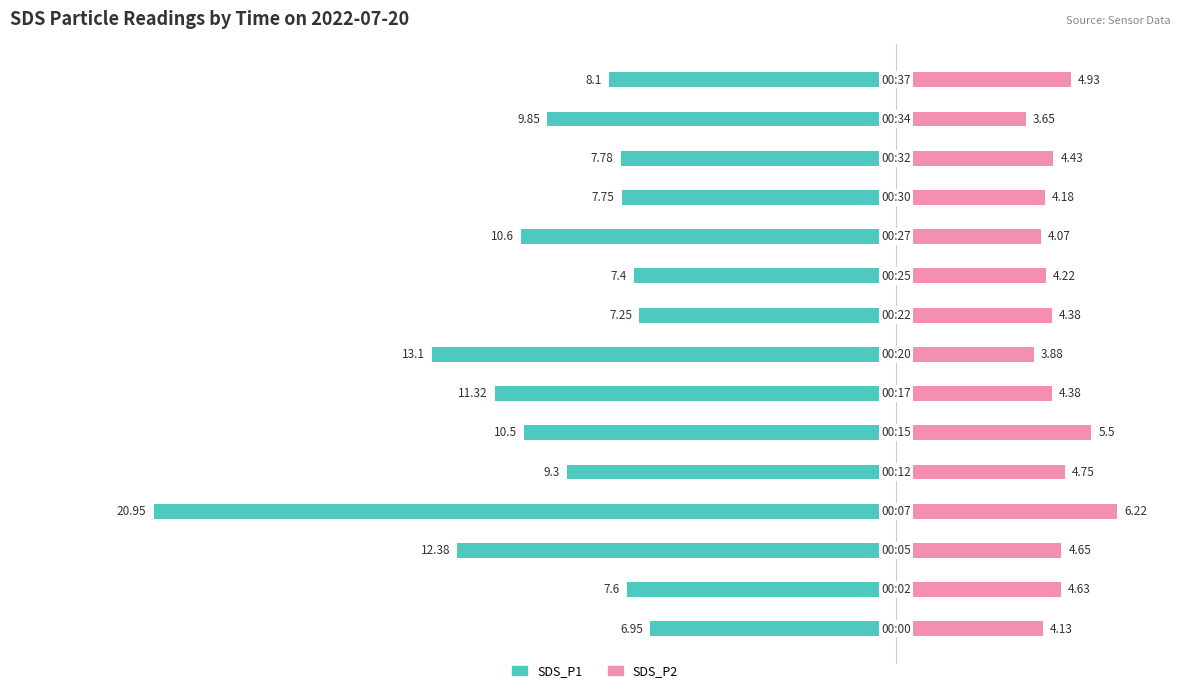

The SDS_P2 series shows 6.7 at 10. True or false?

False